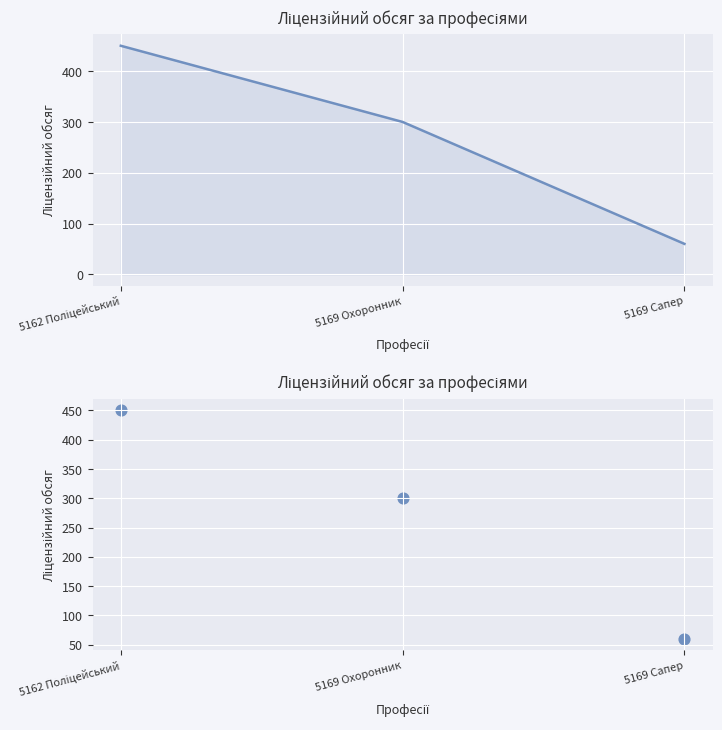

What is the ratio of the value at 5162 Поліцейський to the value at 5169 Сапер?

7.5